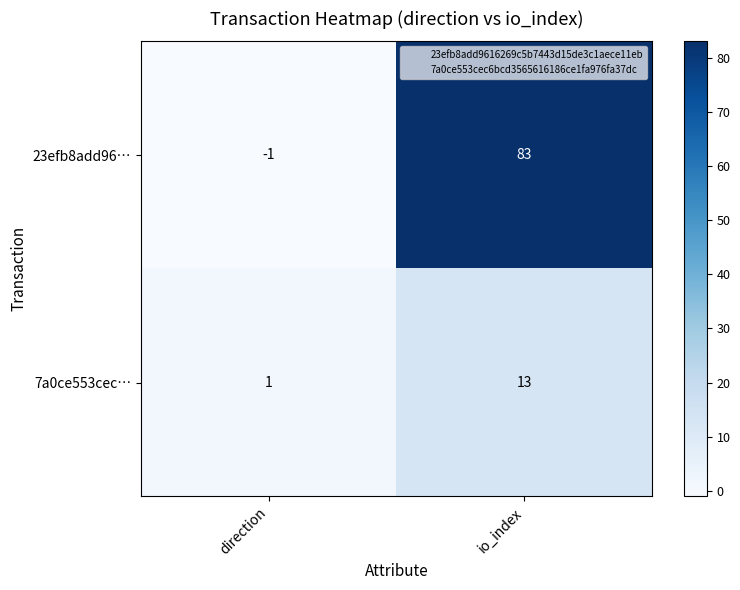

Rank the series by their maximum value, from lowest to highest.

7a0ce553cec…, 23efb8add96…